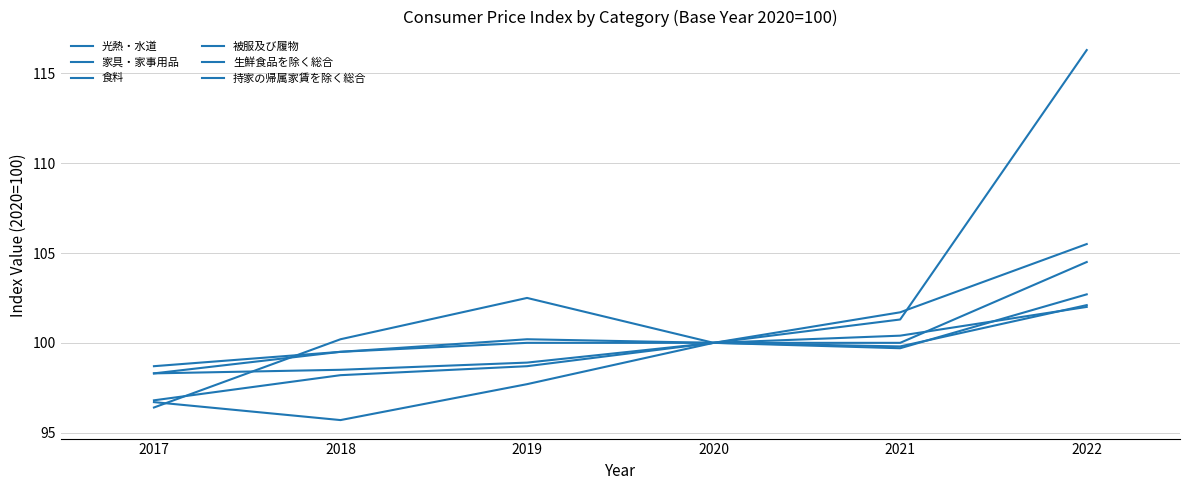

What is the total value across all series at 2020?

600.0